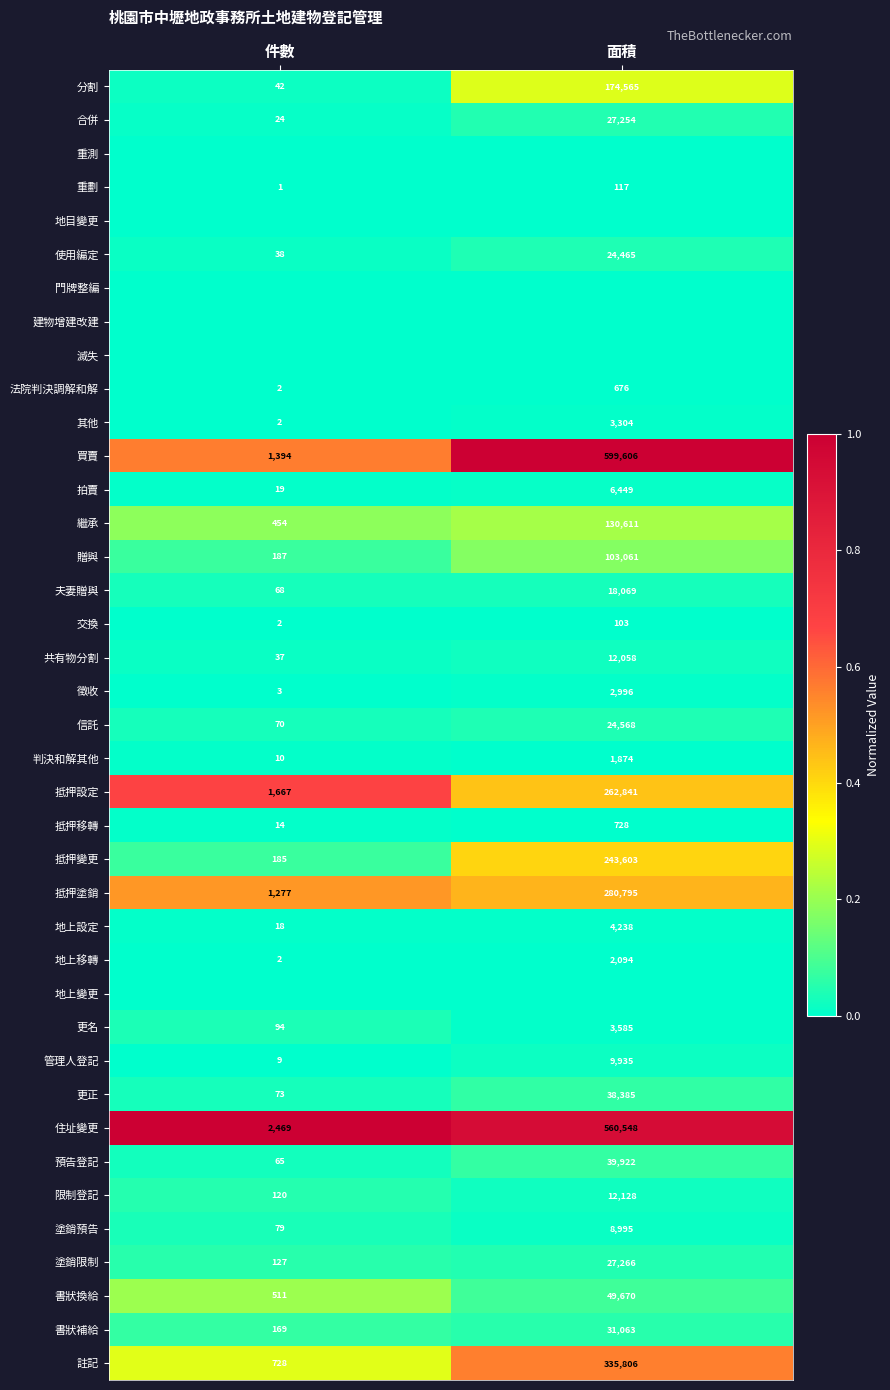

What is the greatest value displayed?

1.0